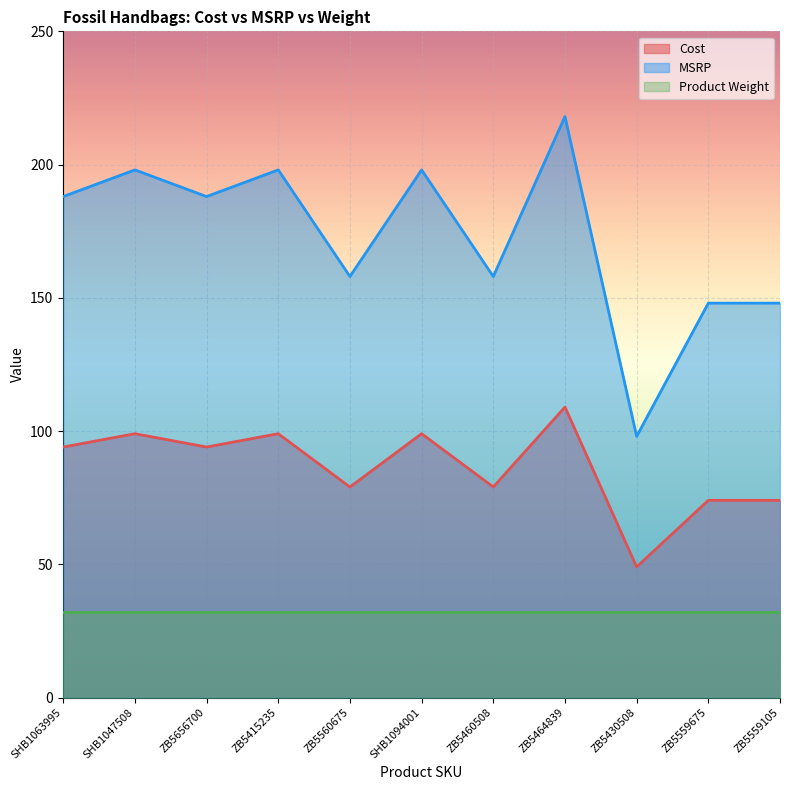

True or false: Cost and MSRP cross at least once.

False